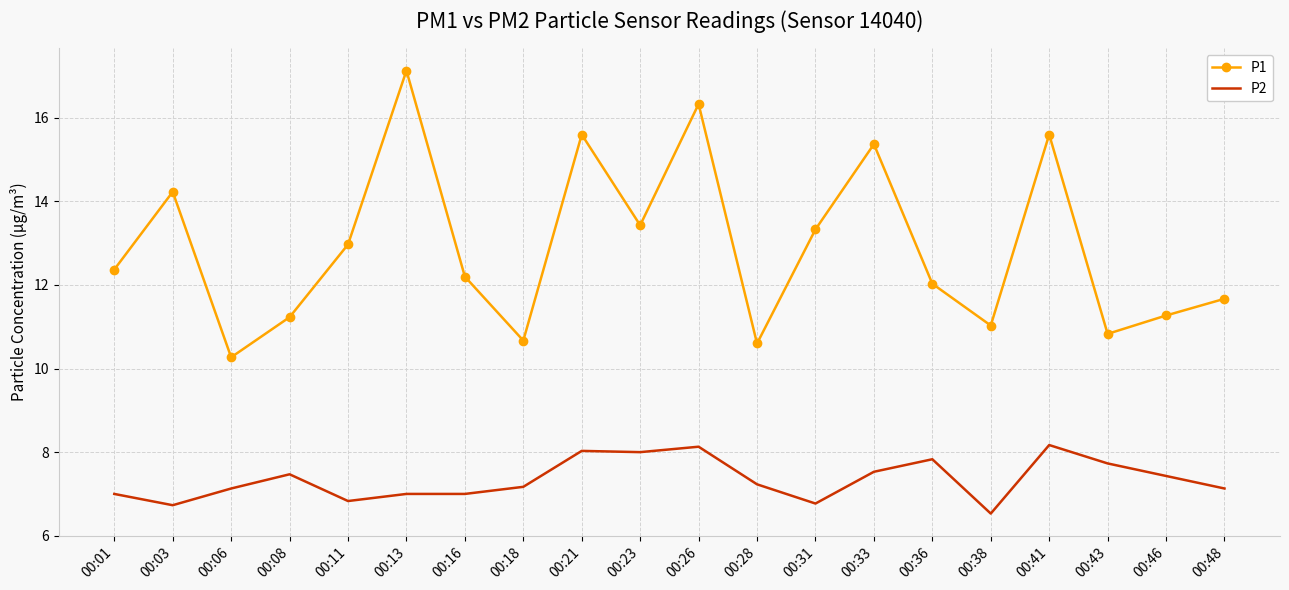

How many categories are shown in the chart?

20